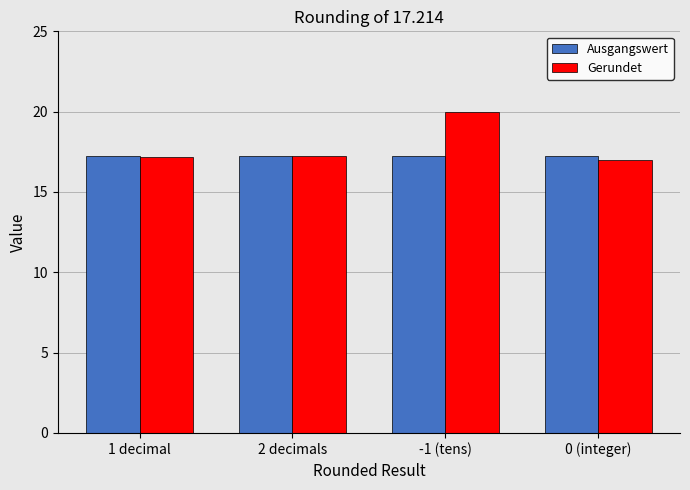

What position from the left is 1 decimal?

1